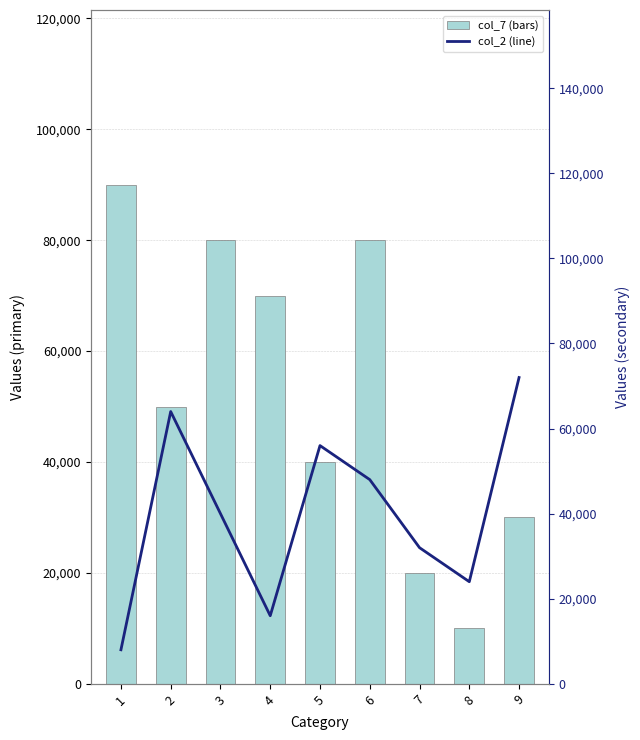

How many categories are shown in the chart?

9